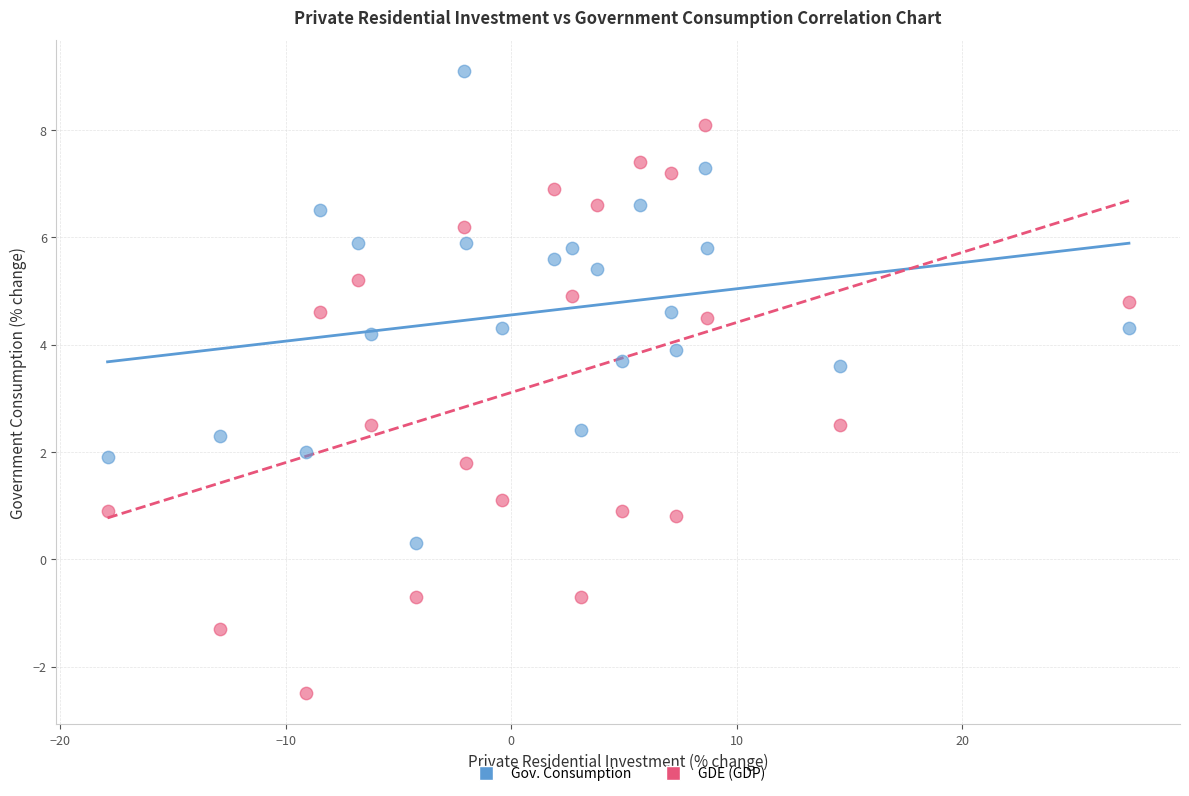

Across all data points, what is the range of X values (max minus min)?

45.3